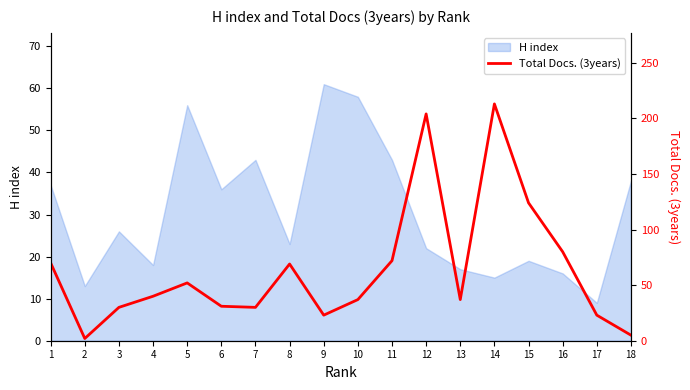

List the labels in order of value, largest first.

14, 12, 15, 16, 11, 1, 8, 5, 4, 10, 13, 6, 3, 7, 9, 17, 18, 2